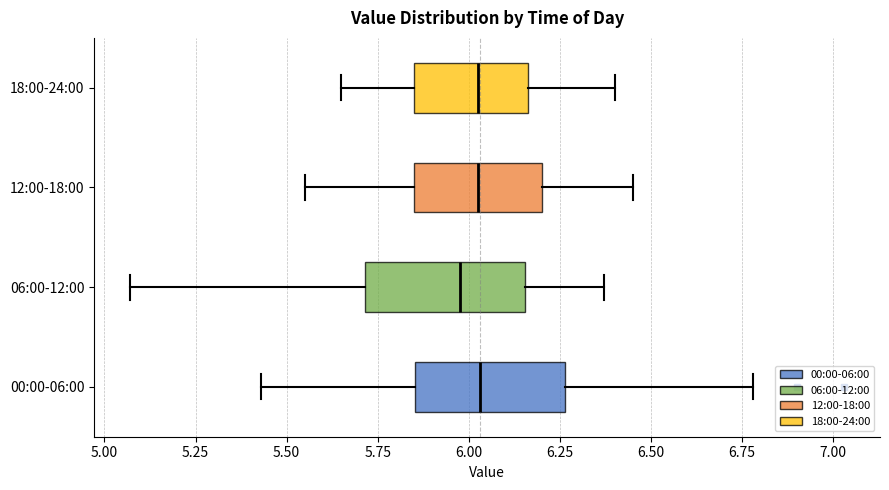

Reading bottom to top, transcribe this box plot: for each box, give where its median line is, the range the box spans, and where its two whiskers end, as read against the x-axis. The values are not printed on the chart, so give them approximately, as read against the axis.

00:00-06:00: median 6.05, box 5.85 to 6.25, whiskers 5.45 to 6.80
06:00-12:00: median 6.00, box 5.70 to 6.15, whiskers 5.05 to 6.35
12:00-18:00: median 6.05, box 5.85 to 6.20, whiskers 5.55 to 6.45
18:00-24:00: median 6.05, box 5.85 to 6.15, whiskers 5.65 to 6.40